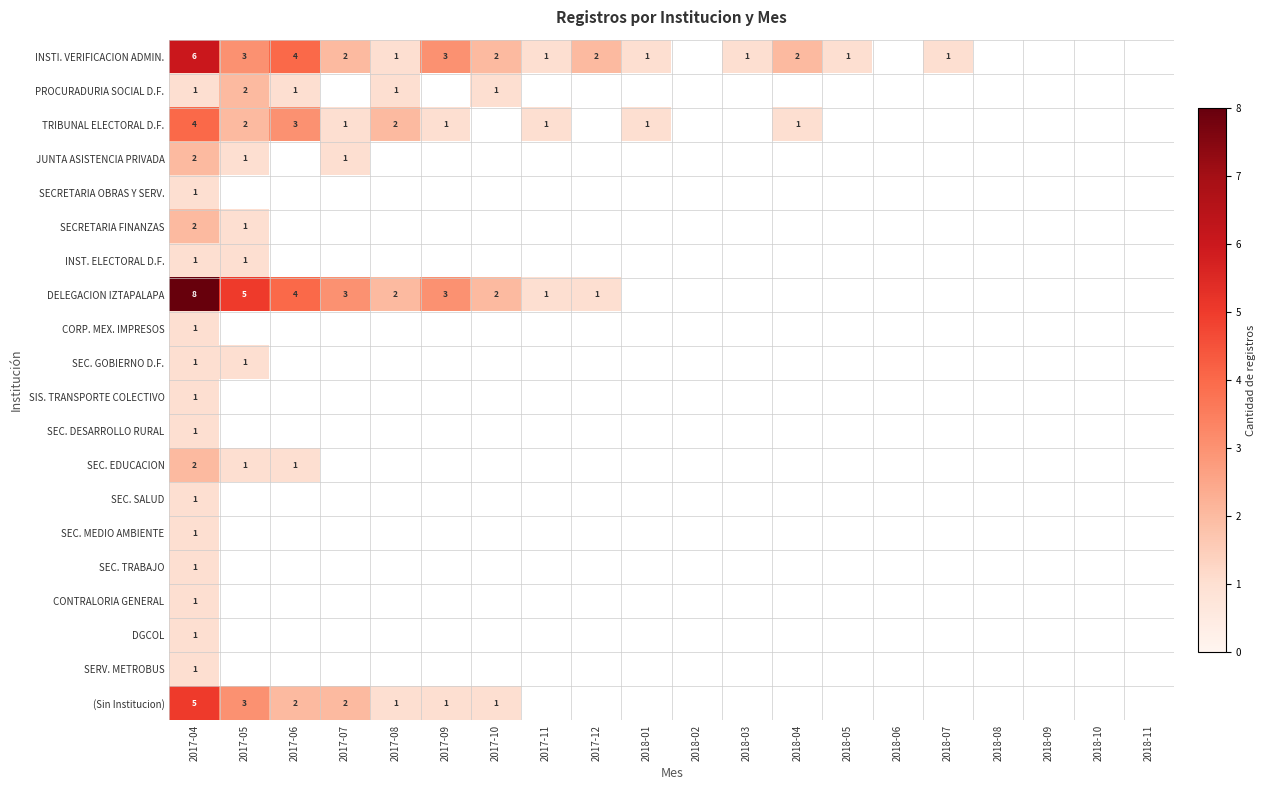

The value of DELEGACION IZTAPALAPA at 2017-05 is 3. True or false?

False